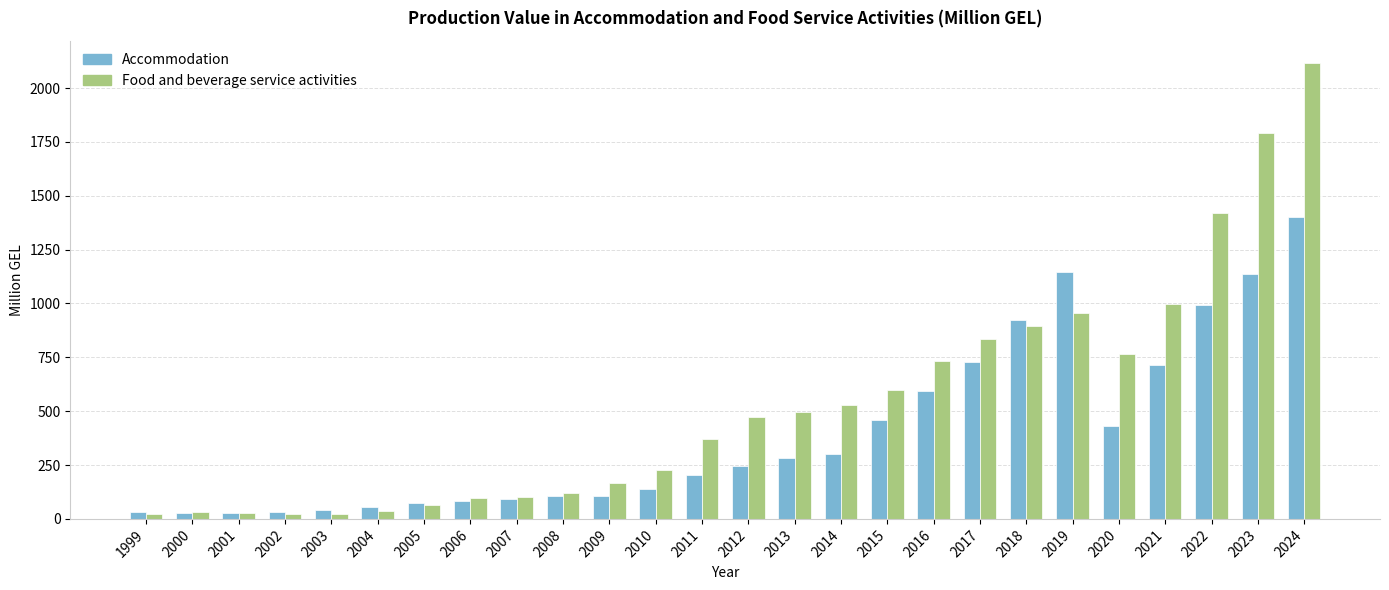

What are all the series names shown in the legend?

Accommodation, Food and beverage service activities